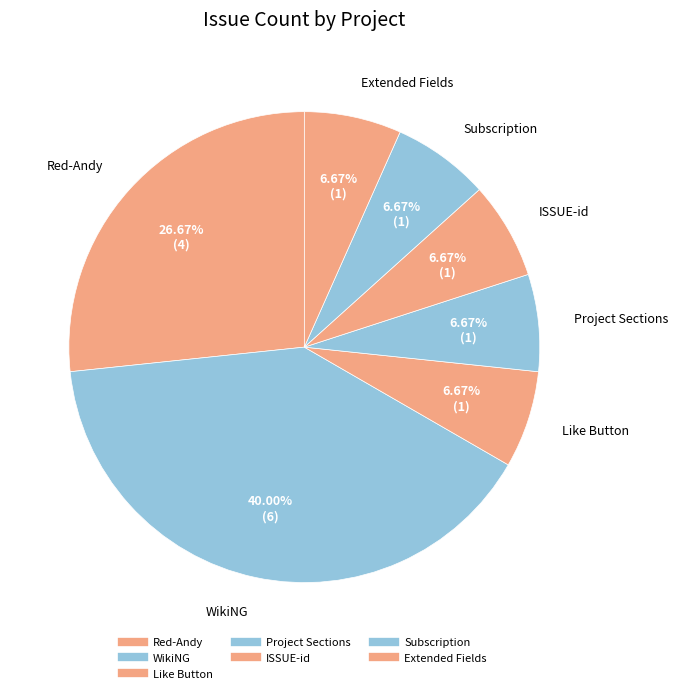

Is there any slice that represents more than half of the pie?

No